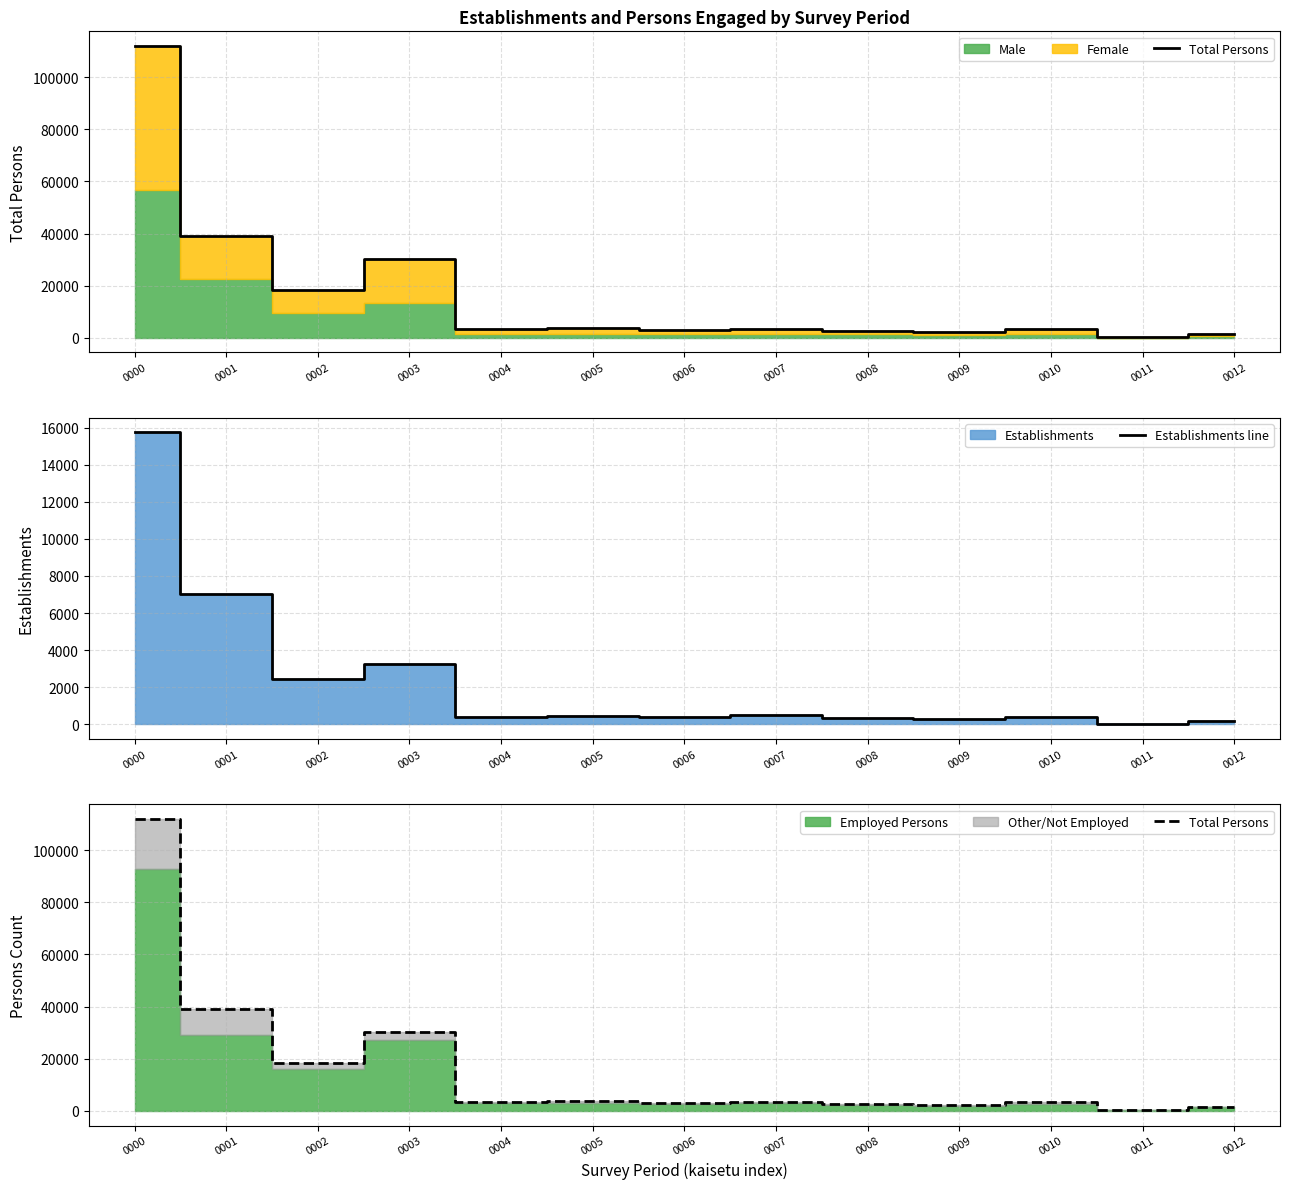

How many data points in Total Persons are above 3491?

6